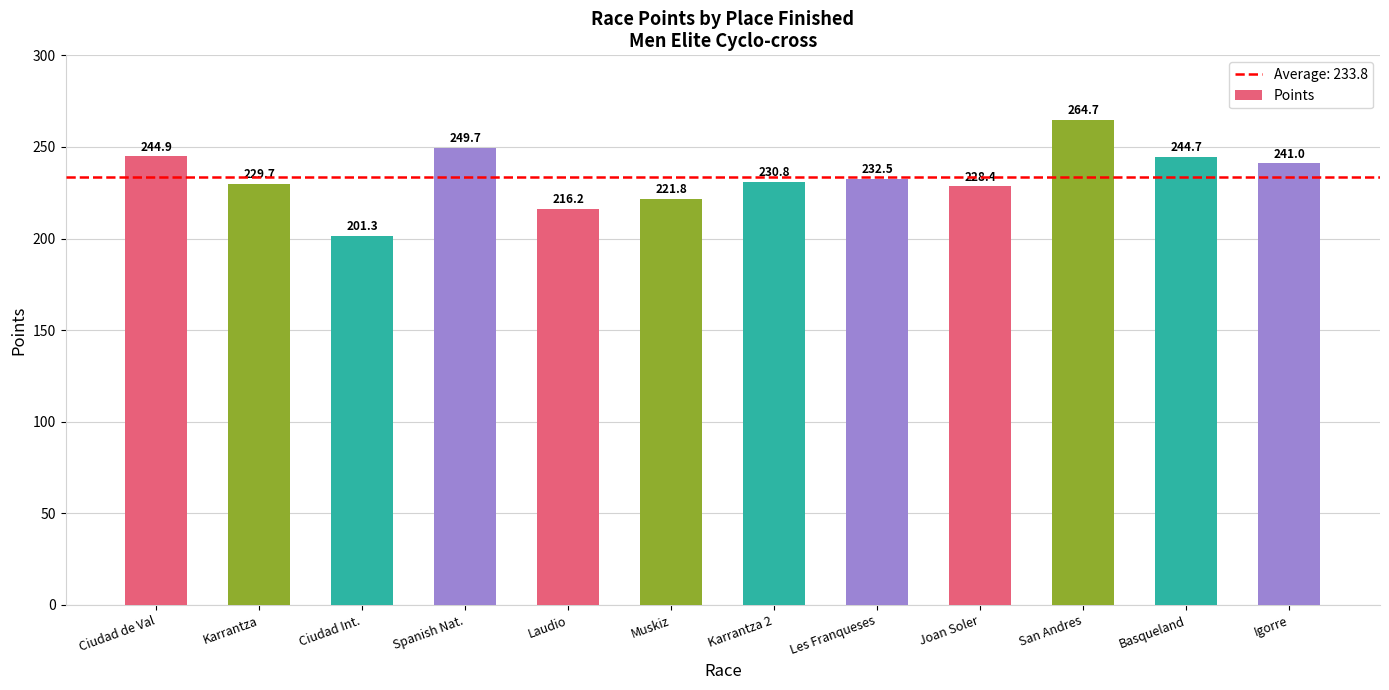

Read the value at Les Franqueses.

232.5